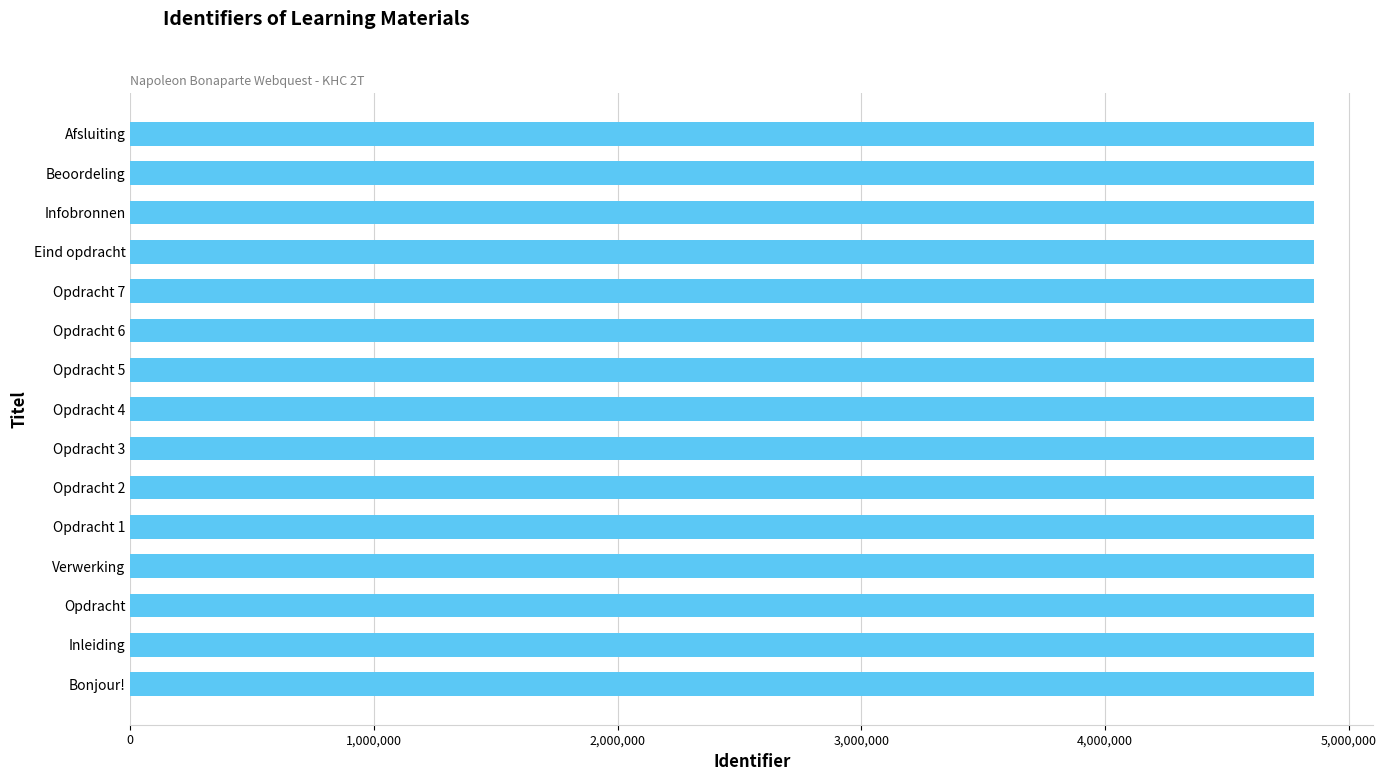

What is the average value?

4856432